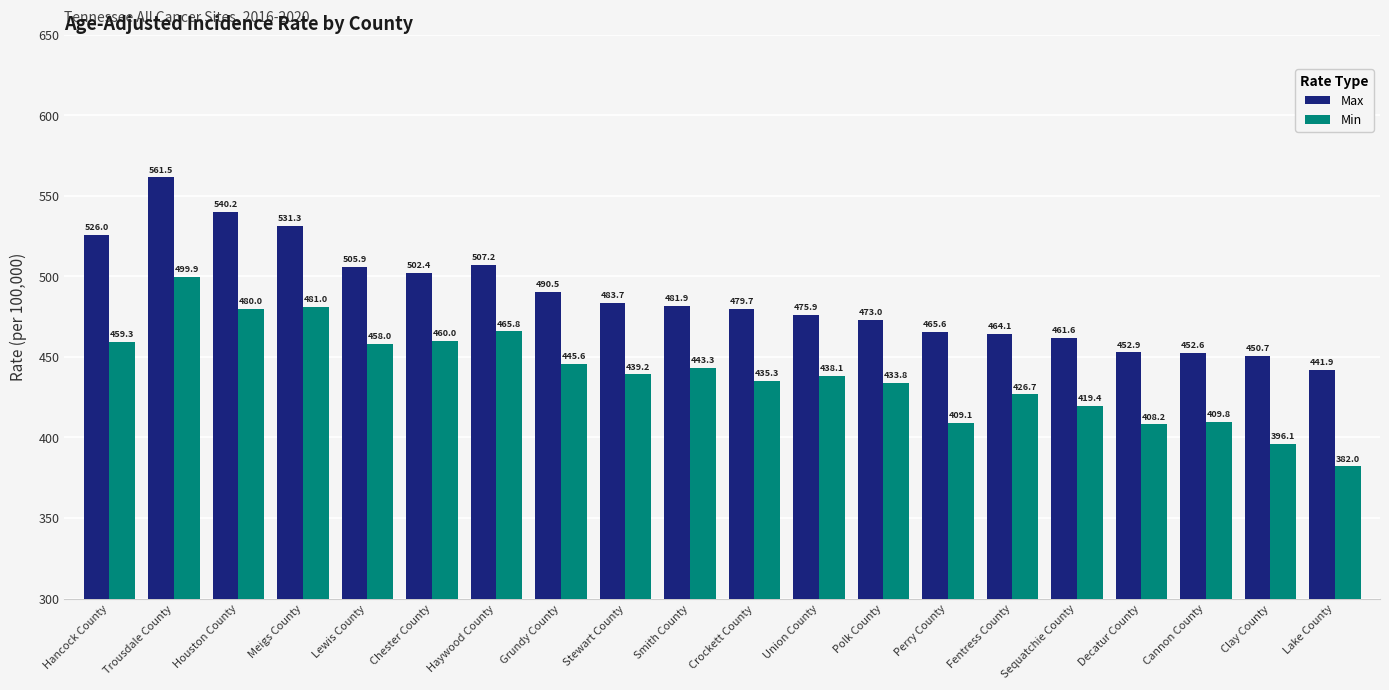

Reading left to right, extract all data points from this chart.

Max: 526.0	561.5	540.2	531.3	505.9	502.4	507.2	490.5	483.7	481.9	479.7	475.9	473.0	465.6	464.1	461.6	452.9	452.6	450.7	441.9
Min: 459.3	499.9	480.0	481.0	458.0	460.0	465.8	445.6	439.2	443.3	435.3	438.1	433.8	409.1	426.7	419.4	408.2	409.8	396.1	382.0